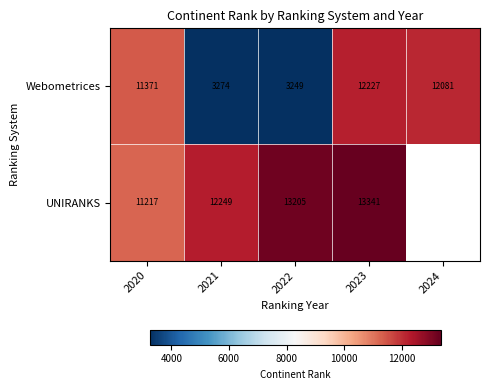

How many data points in Webometrices are less than 11371?

2